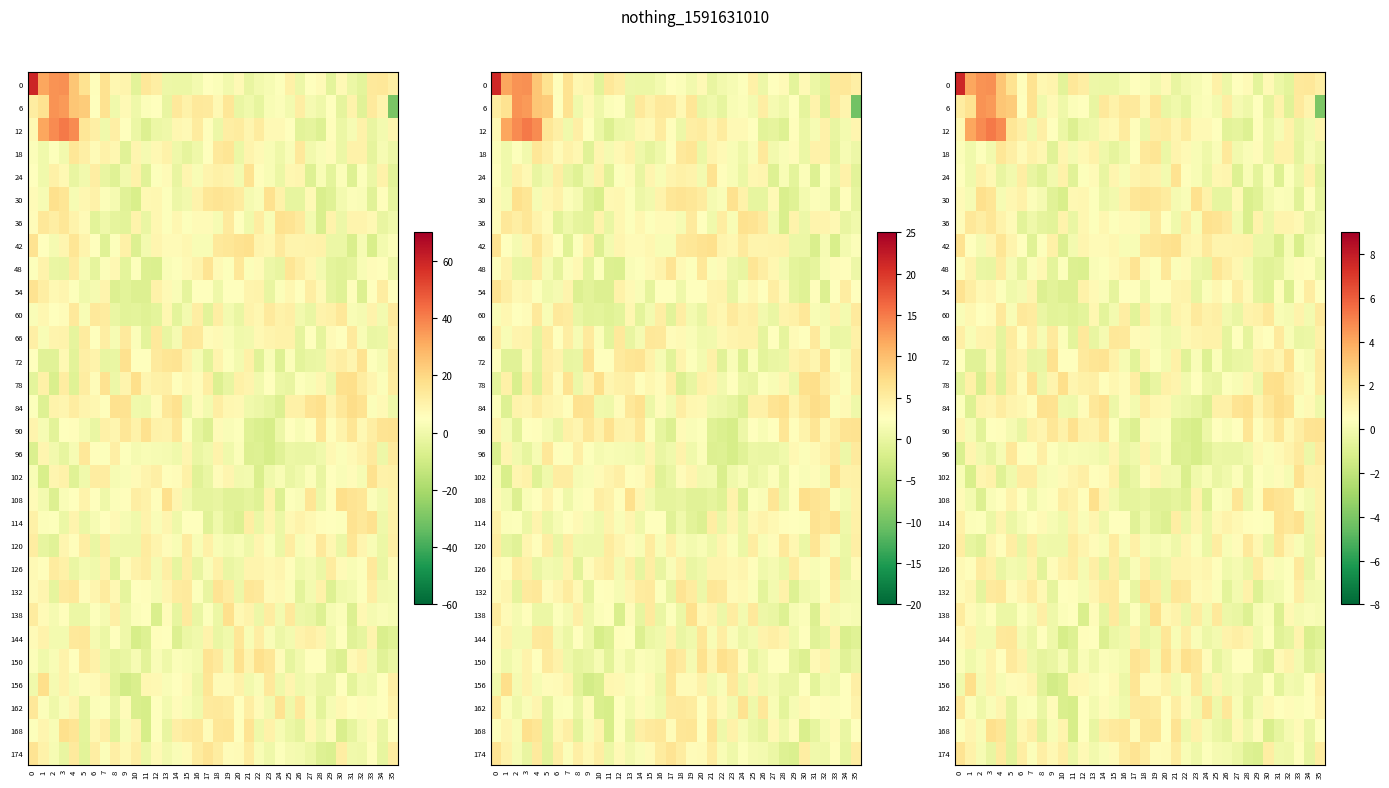

What is the spread (max minus min) of values at 15?

2.3